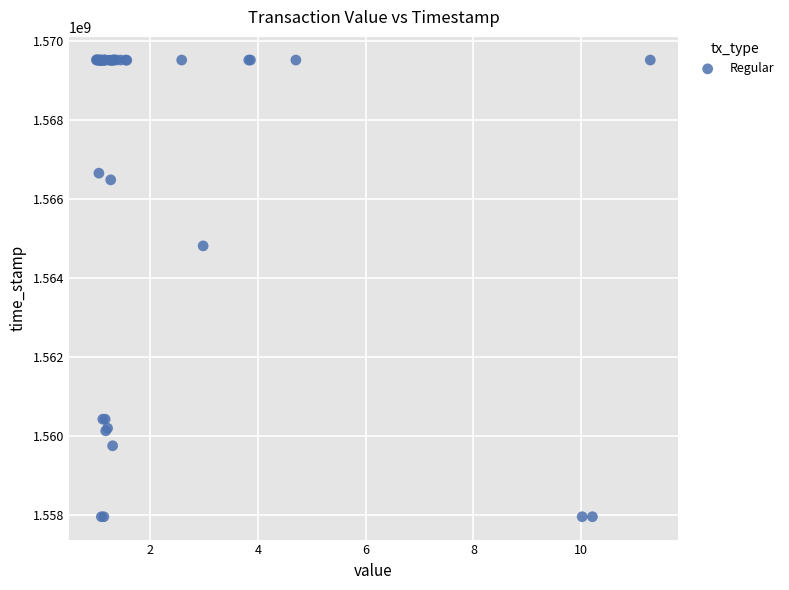

What Y value in the scatter plot is closest to 1563750592?

1564822871